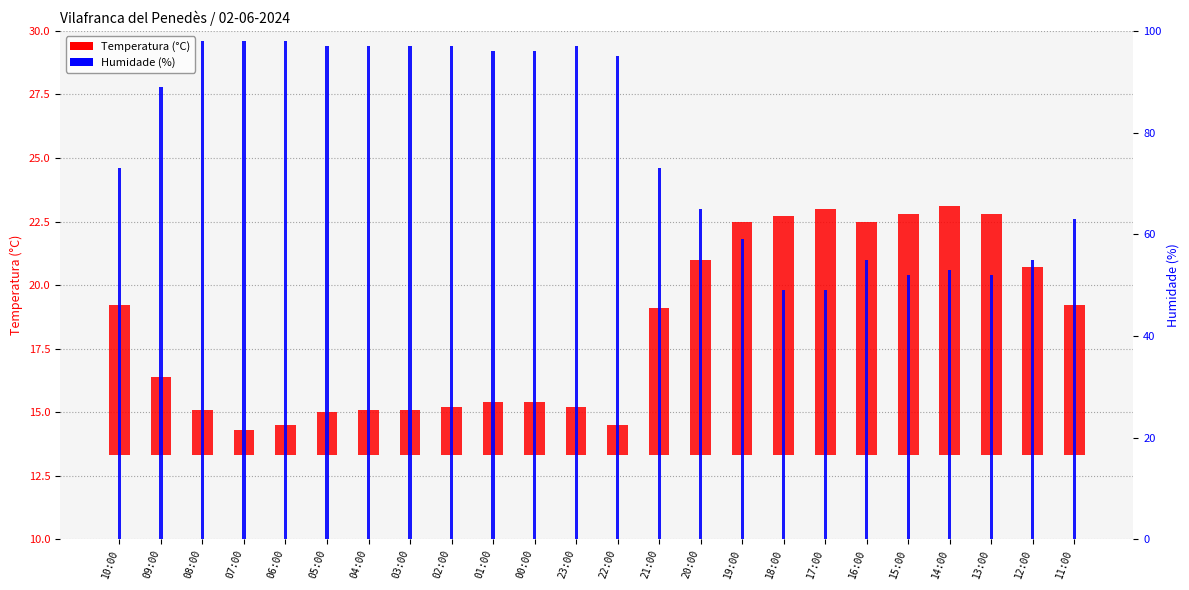

What position from the left is 15:00?

20